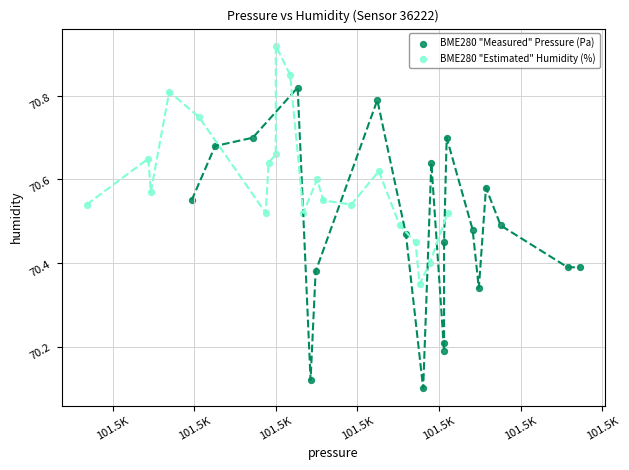

Which series contains the lowest Y value?

BME280 "Measured" Pressure (Pa)